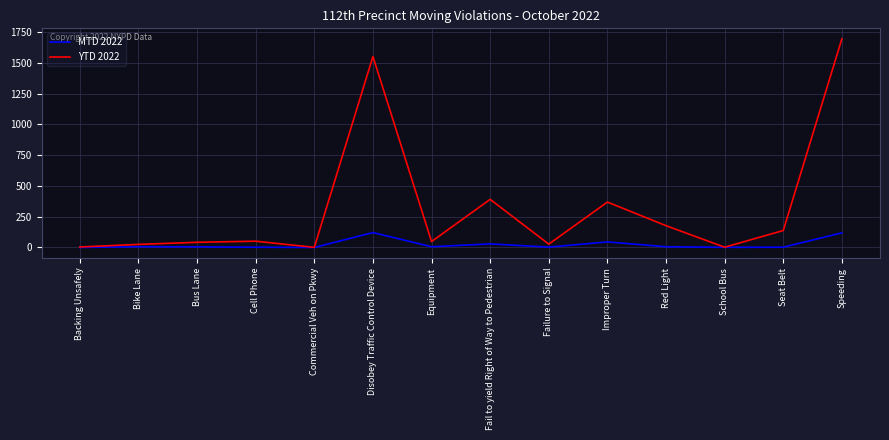

Is it true that MTD 2022 equals 119 at Speeding?

True